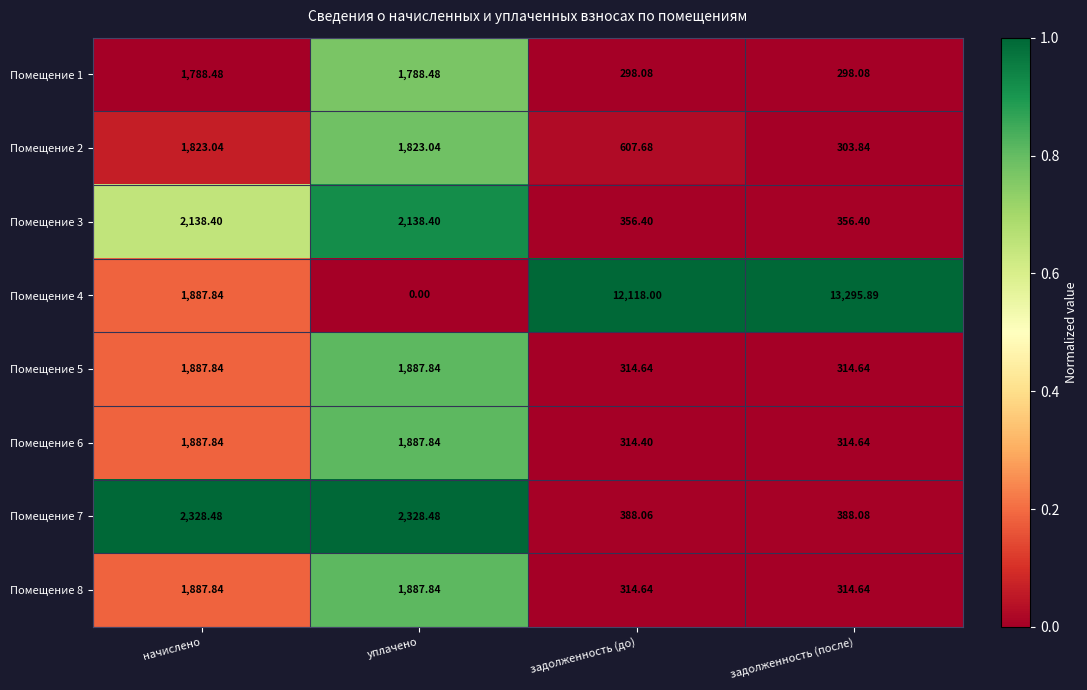

Is the value of Помещение 3 at задолженность (после) greater than the value of Помещение 4 at начислено?

No